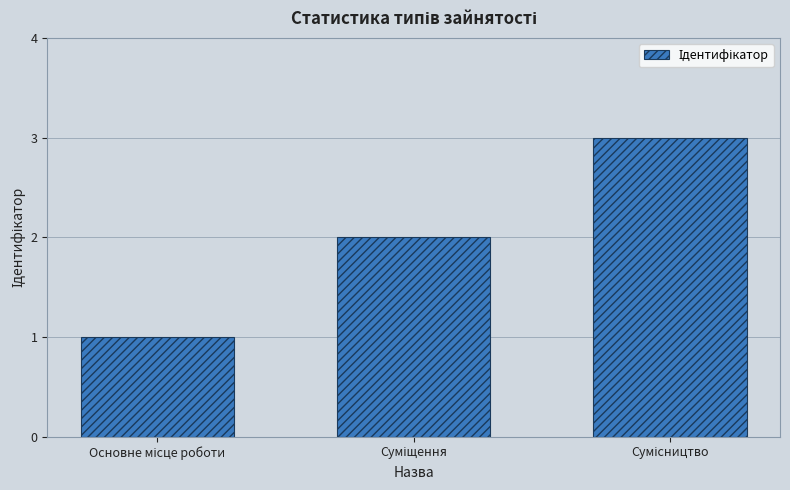

What is the maximum value shown in the chart?

3